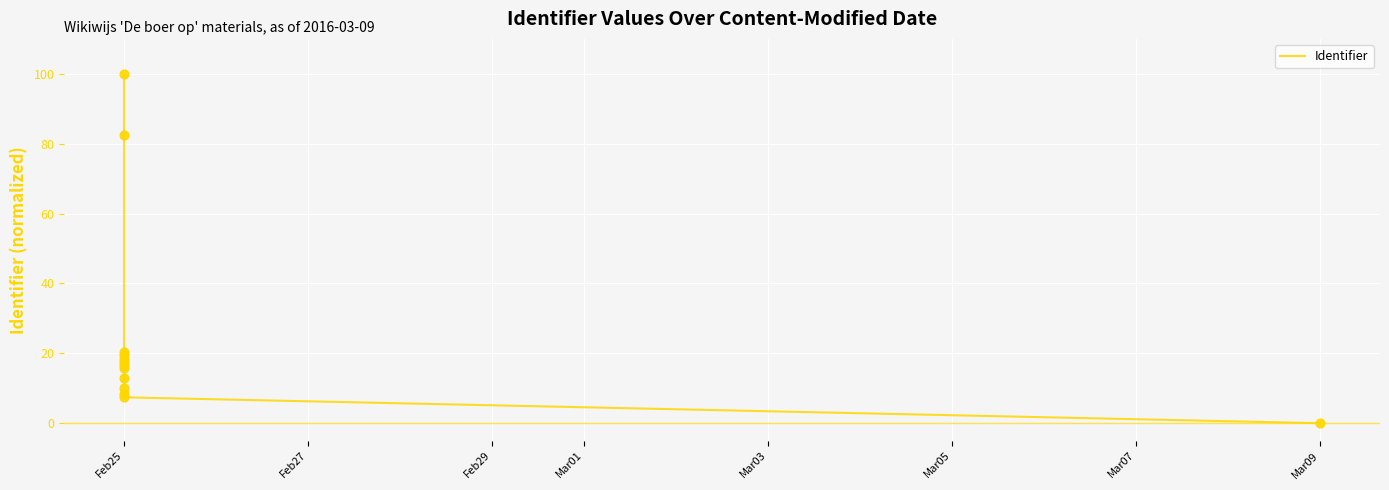

Approximately how many times larger is the value at Feb25 compared to Feb25?

0.2